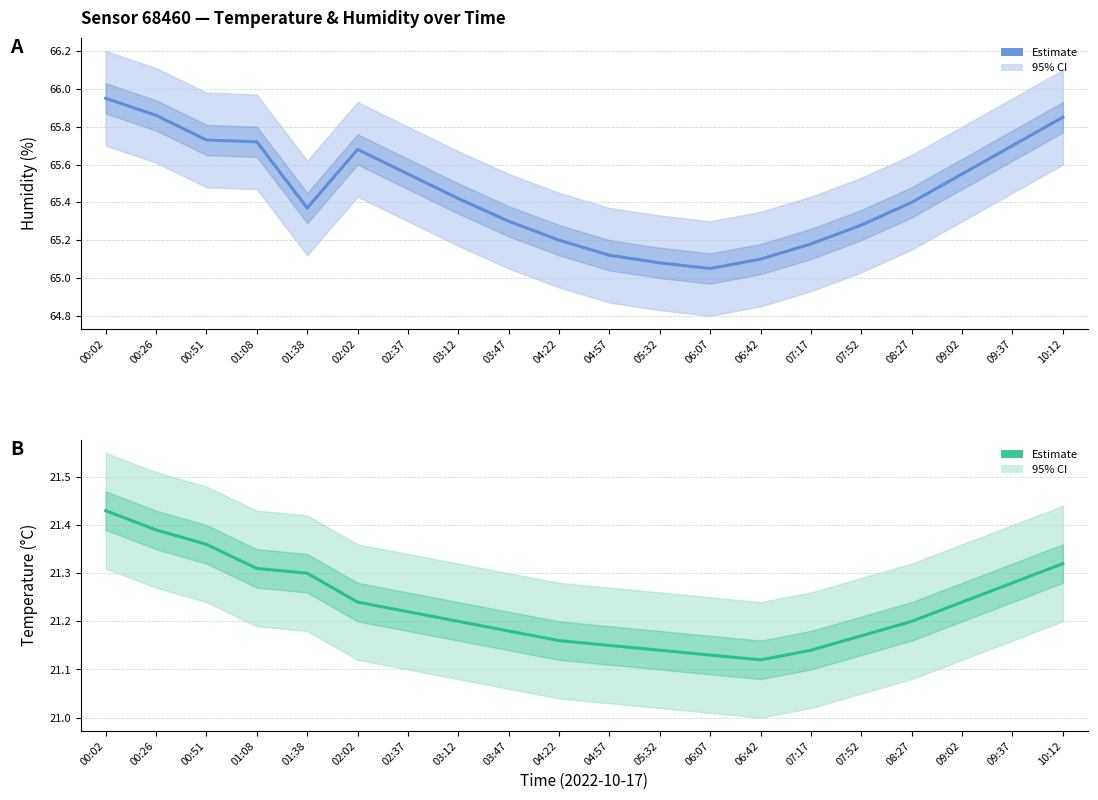

What is the difference between the highest and lowest values at 04:22?

44.0